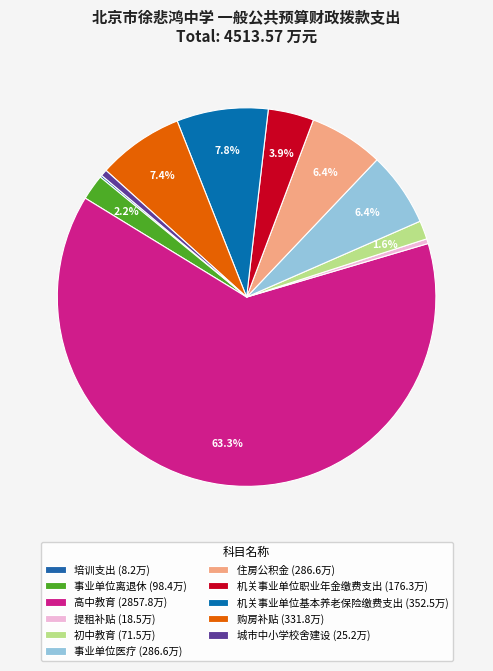

What is the smallest slice in the pie chart?

培训支出